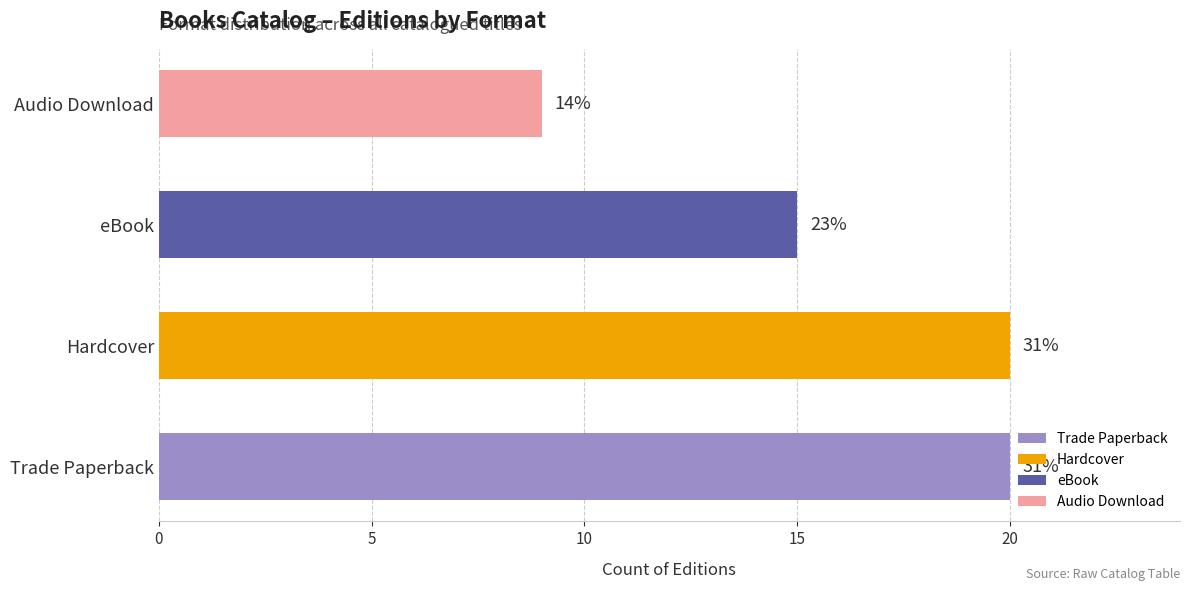

Are the bars horizontal?

Yes